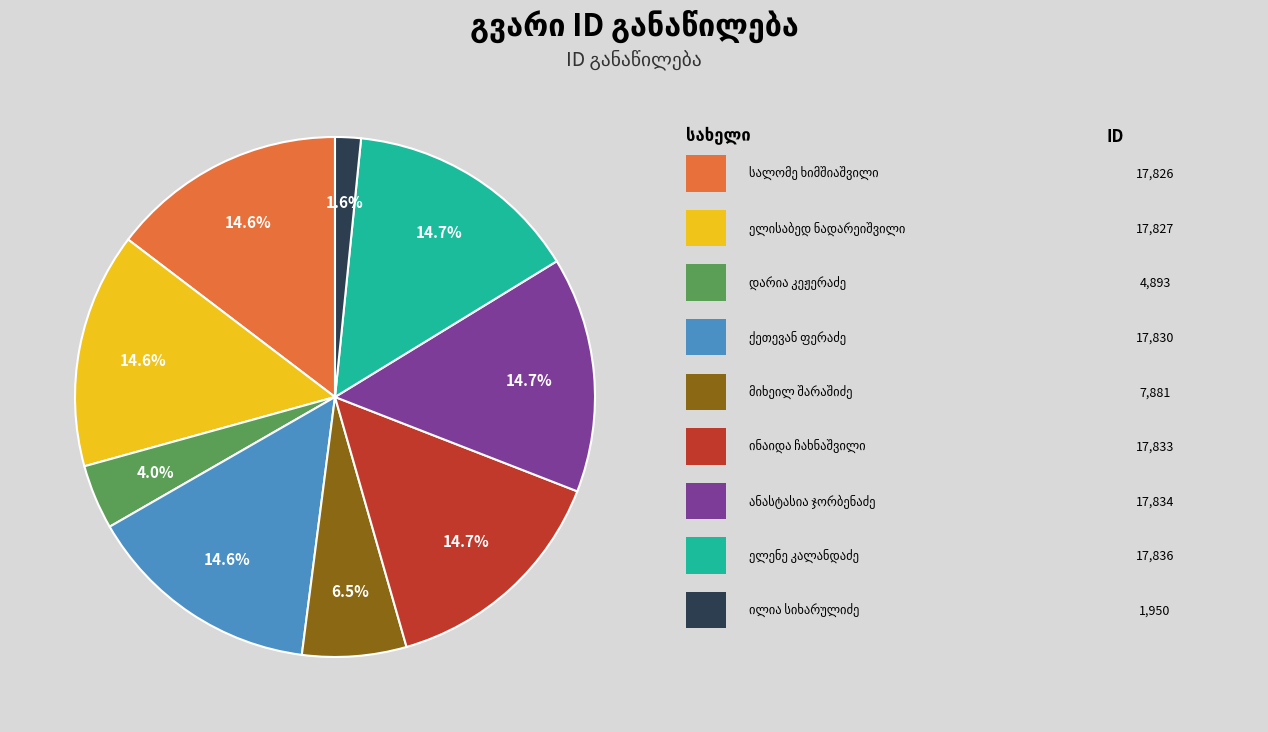

Count the number of slices in the pie.

9